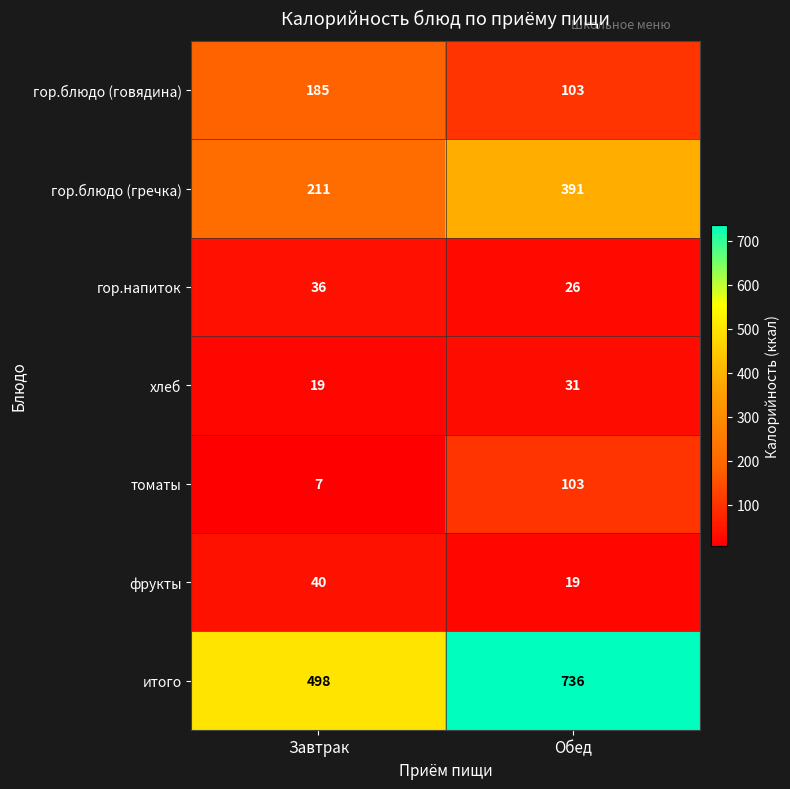

What is the spread (max minus min) of values at Обед?

717